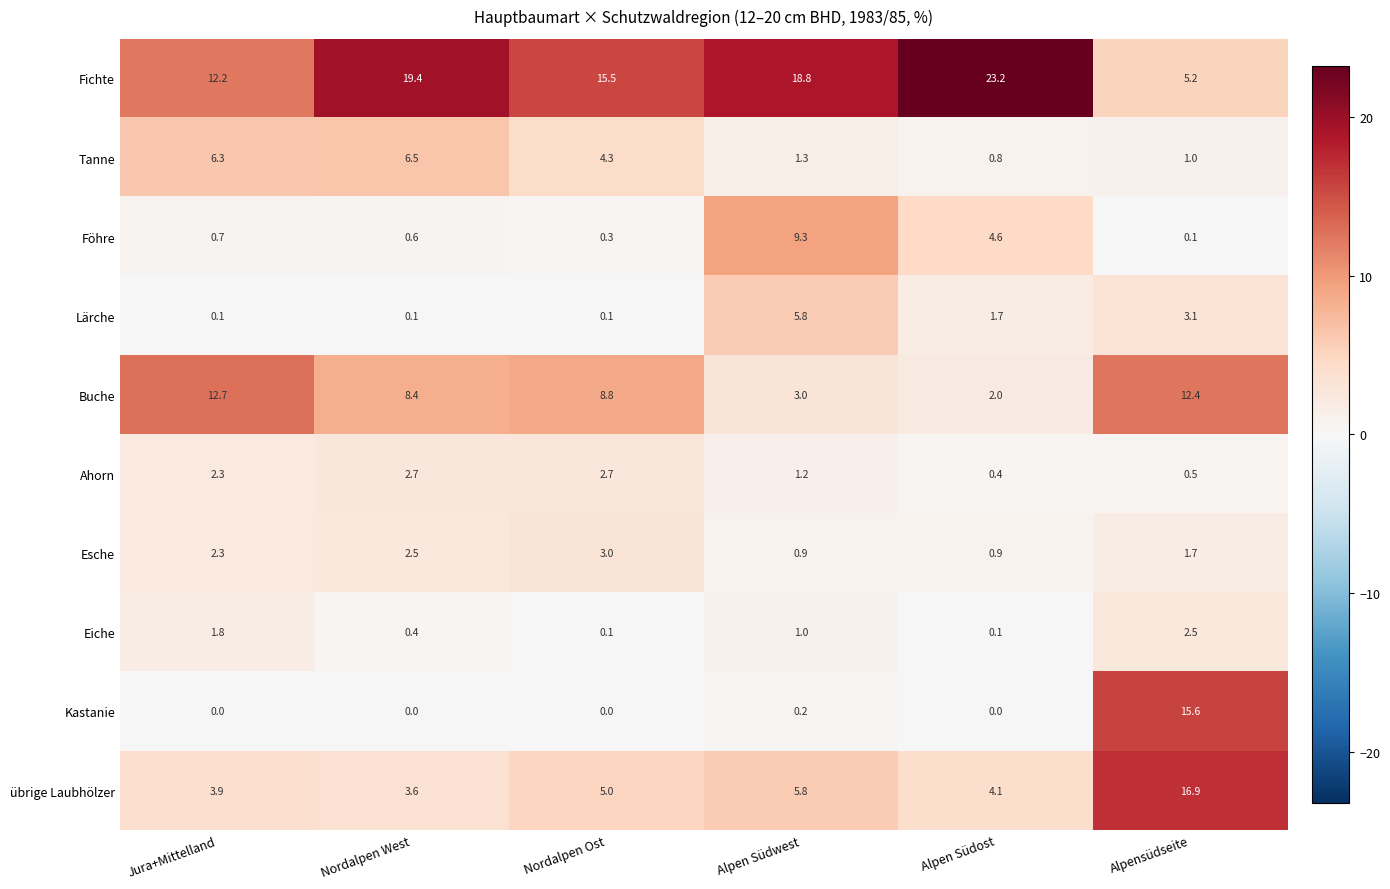

Count the number of data series in this chart.

10